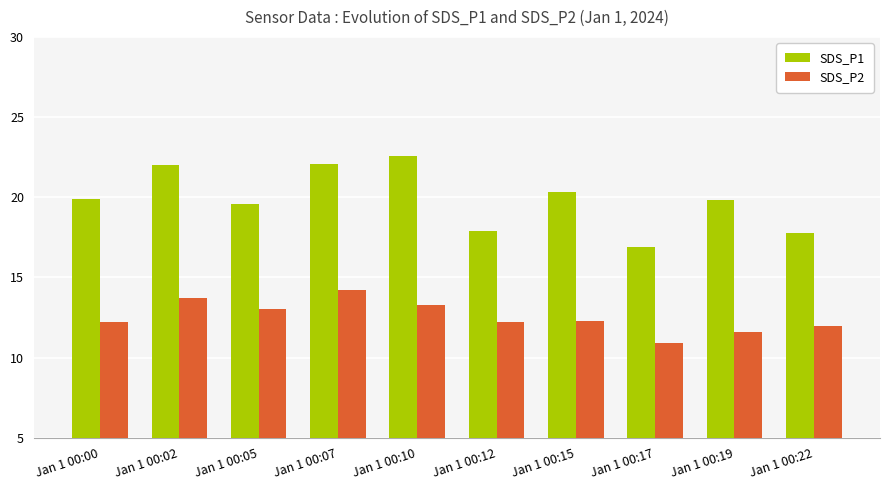

The SDS_P1 series shows 3.9 at Jan 1 00:22. True or false?

False